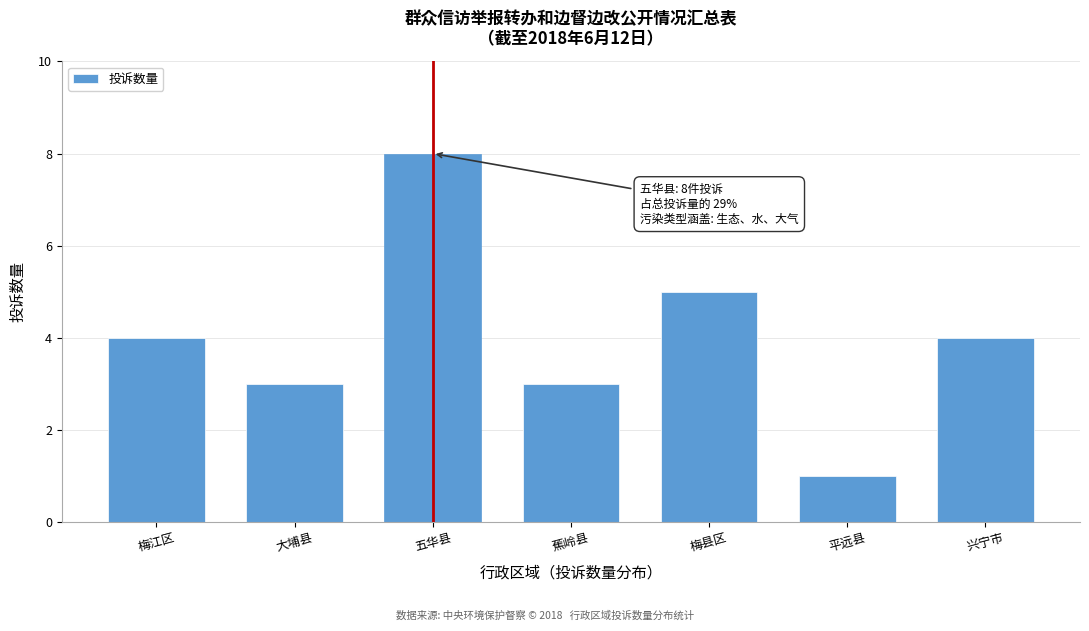

Reading left to right, transcribe all the data shown in this chart.

梅江区=4	大埔县=3	五华县=8	蕉岭县=3	梅县区=5	平远县=1	兴宁市=4